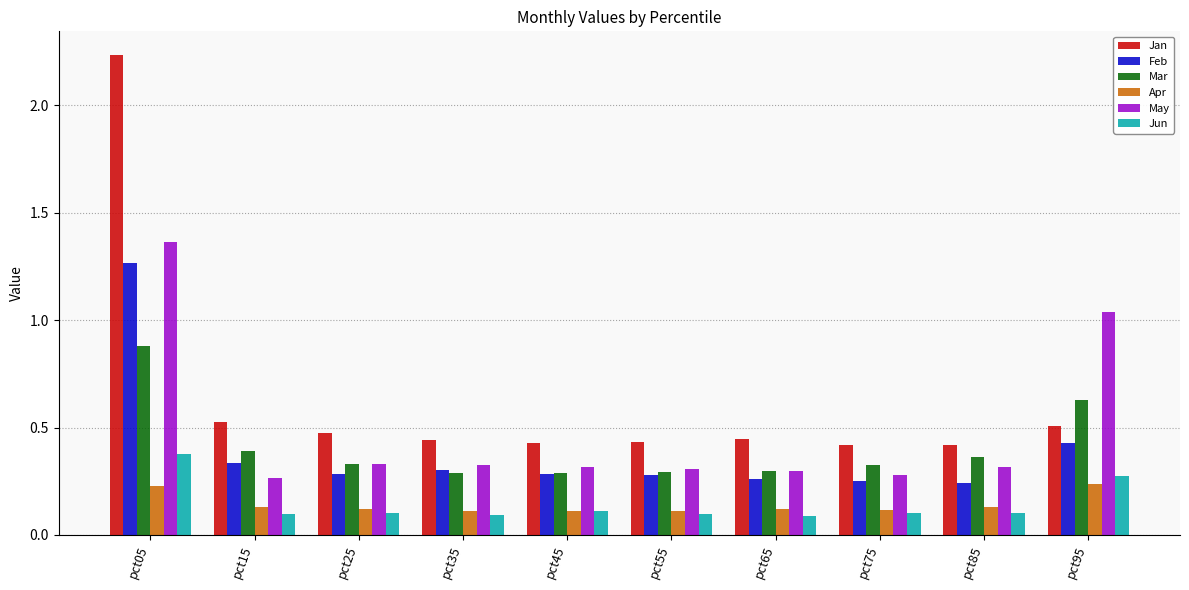

Is the value of Apr at pct15 greater than the value of Jun at pct85?

Yes